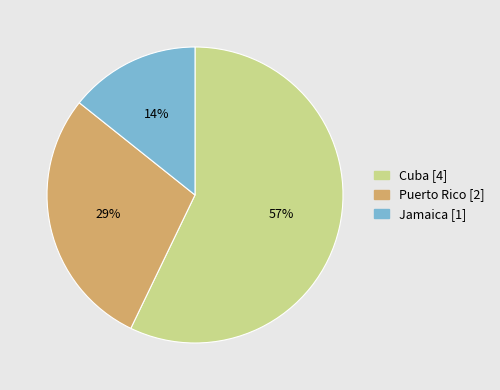

Approximately how many times larger is the value at Puerto Rico compared to Cuba?

0.5